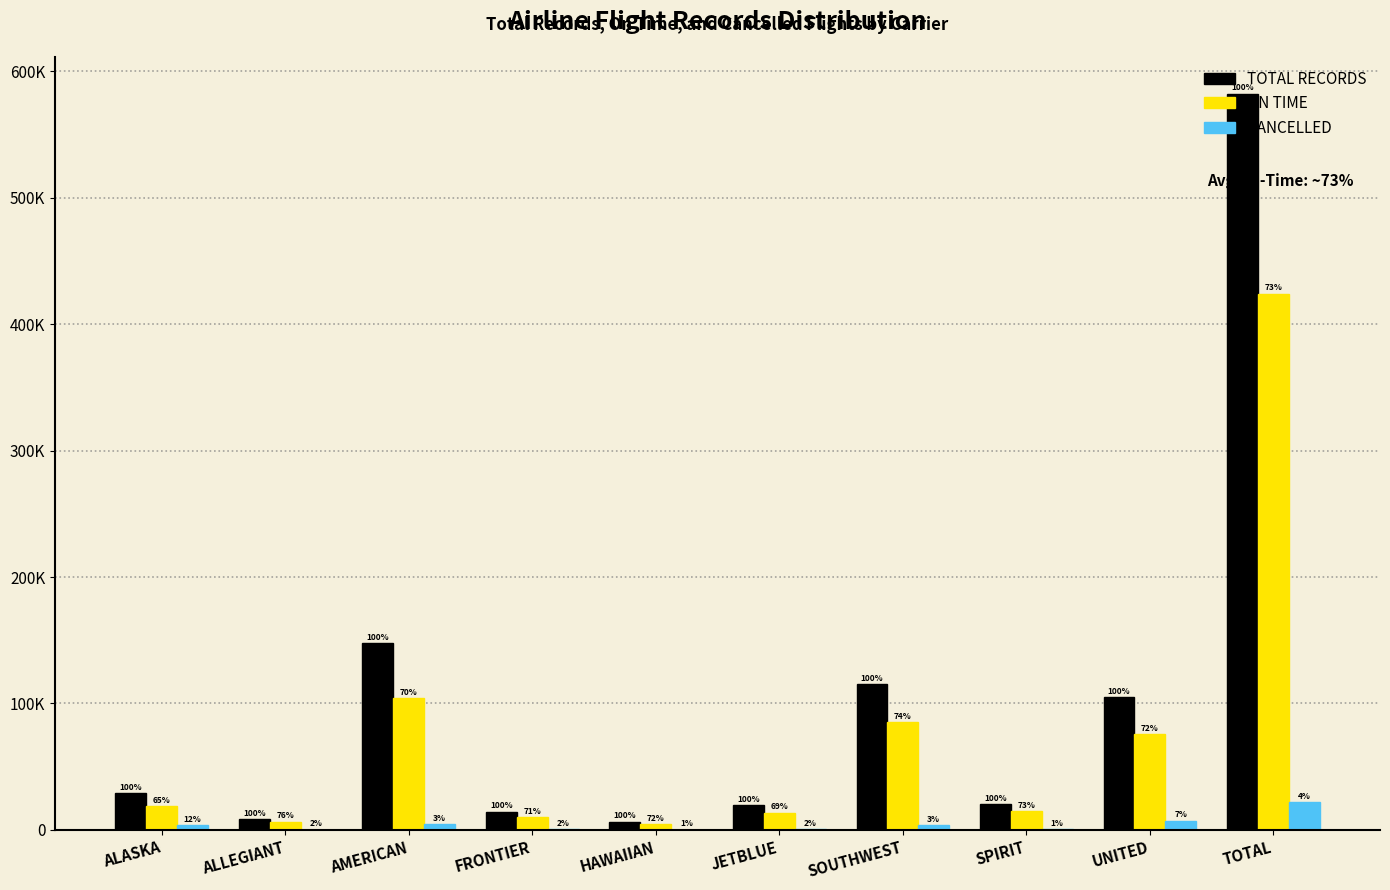

What are all the series names shown in the legend?

TOTAL RECORDS, ON TIME, CANCELLED